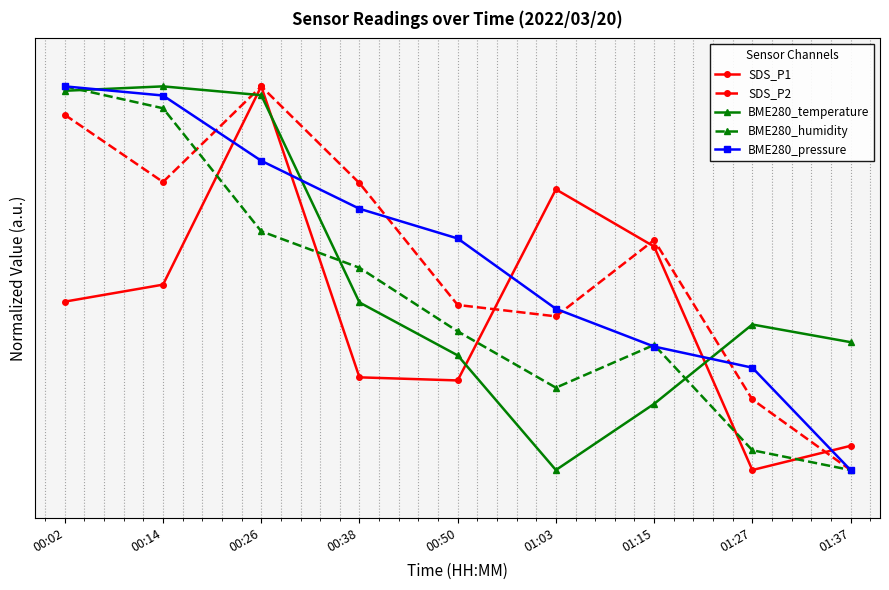

List the series in order of their peak value, highest first.

SDS_P1, SDS_P2, BME280_temperature, BME280_humidity, BME280_pressure